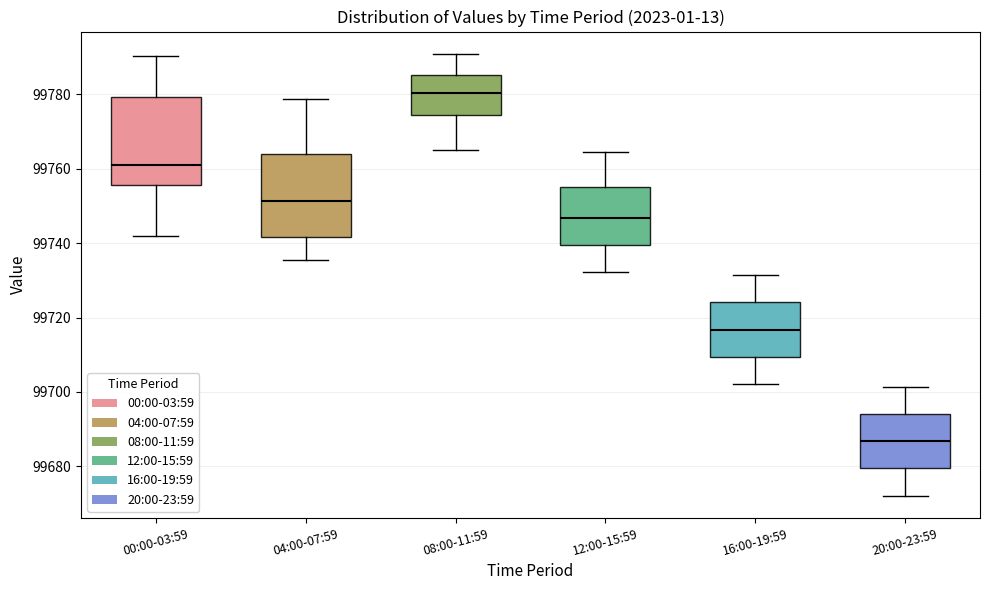

Reading left to right, transcribe this box plot: for each box, give where its median line is, the range the box spans, and where its two whiskers end, as read against the y-axis. The values are not printed on the chart, so give them approximately, as read against the axis.

00:00-03:59: median 99762, box 99756 to 99780, whiskers 99742 to 99790
04:00-07:59: median 99752, box 99742 to 99764, whiskers 99736 to 99778
08:00-11:59: median 99780, box 99774 to 99786, whiskers 99766 to 99790
12:00-15:59: median 99746, box 99740 to 99756, whiskers 99732 to 99764
16:00-19:59: median 99716, box 99710 to 99724, whiskers 99702 to 99732
20:00-23:59: median 99686, box 99680 to 99694, whiskers 99672 to 99702